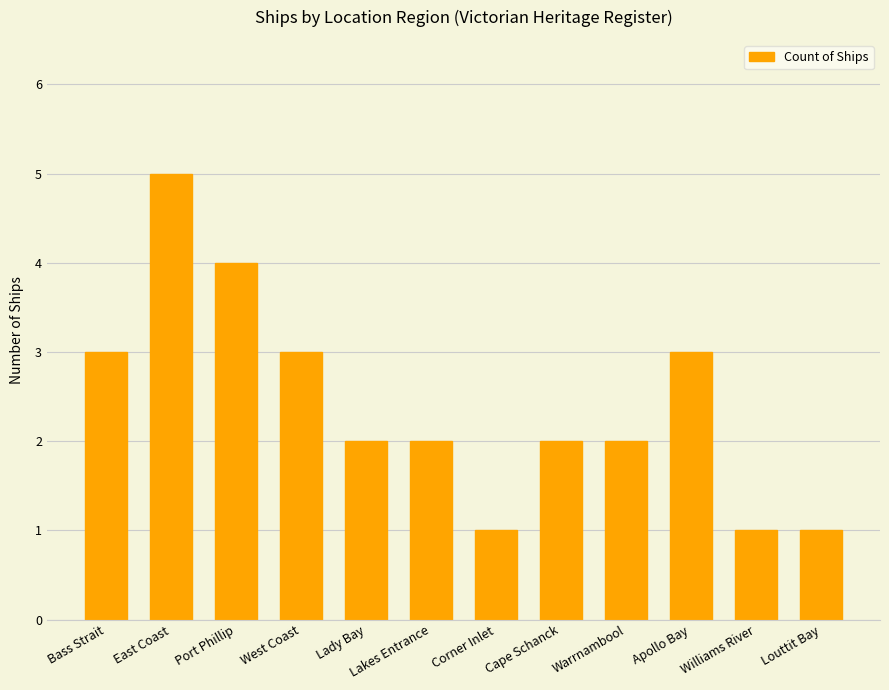

What is the greatest value displayed?

5